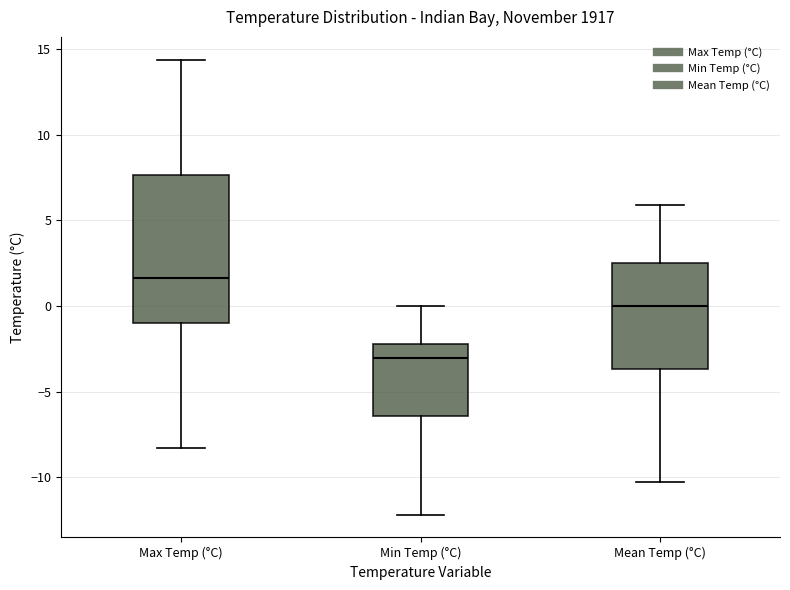

Reading left to right, read every box against the y-axis: the position of its median line, the range the box covers, and the ends of its whiskers. The values are not printed on the chart, so give them approximately, as read against the axis.

Max Temp (°C): median 1.5, box -1.0 to 7.5, whiskers -8.5 to 14.5
Min Temp (°C): median -3.0, box -6.5 to -2.0, whiskers -12.0 to 0.0
Mean Temp (°C): median 0.0, box -3.5 to 2.5, whiskers -10.5 to 6.0